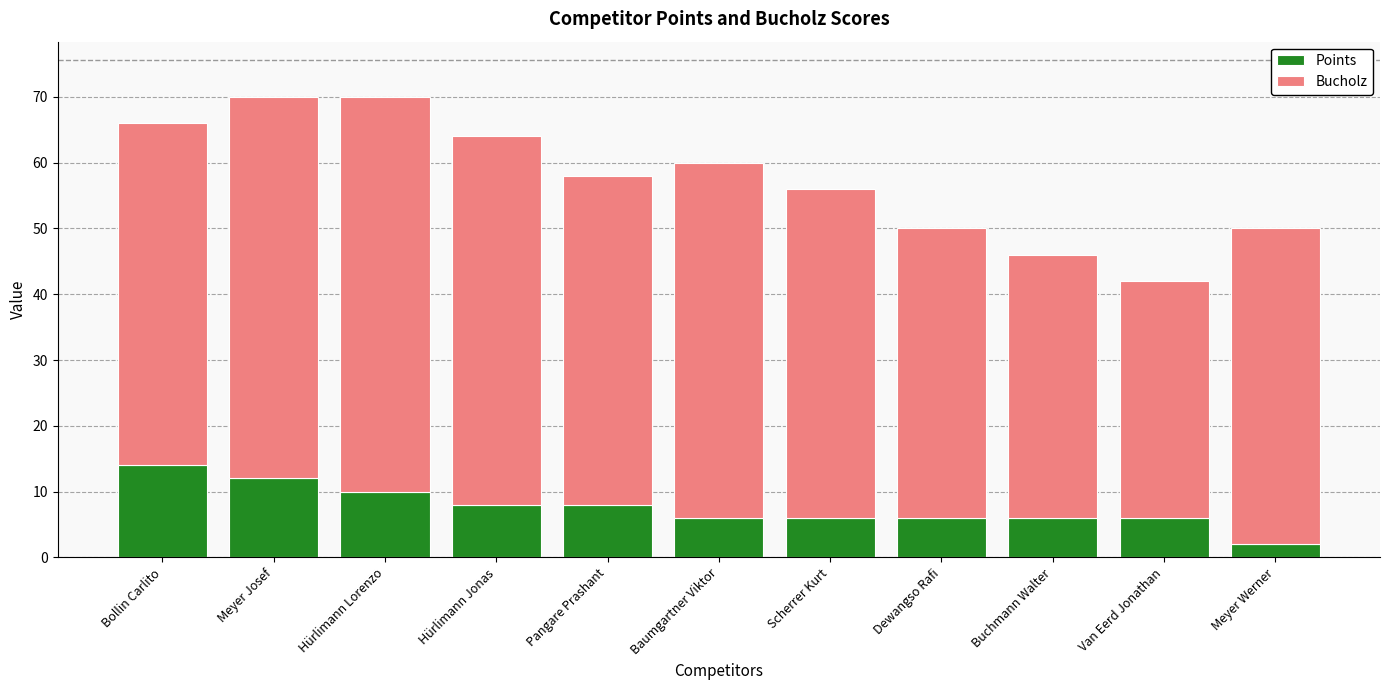

What is the total value across all series at Baumgartner Viktor?

60